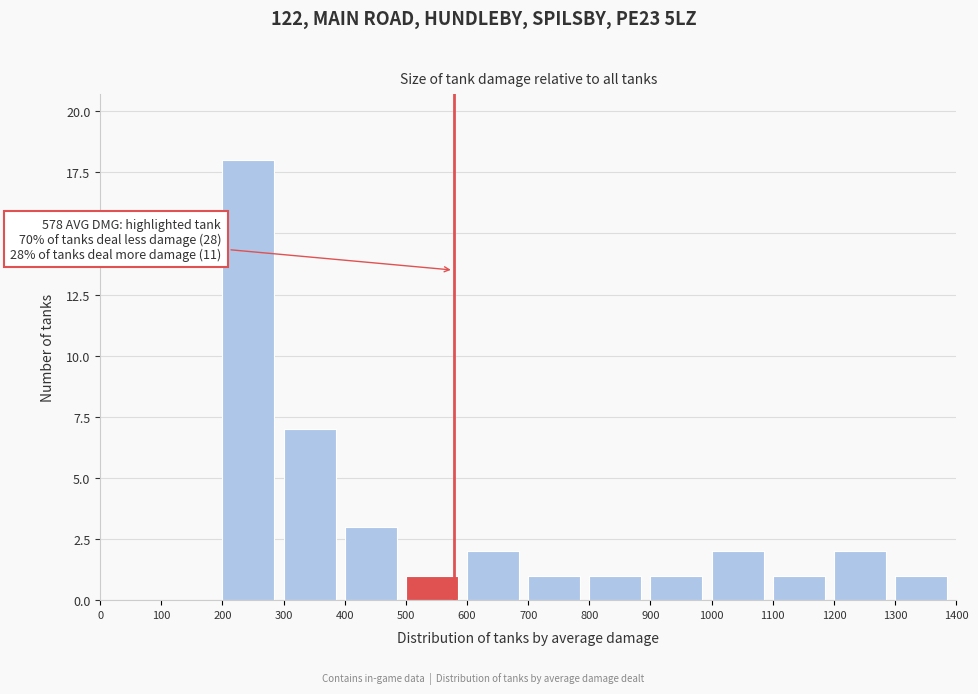

Over which range of the x-axis is the bar tallest?

200 to 300